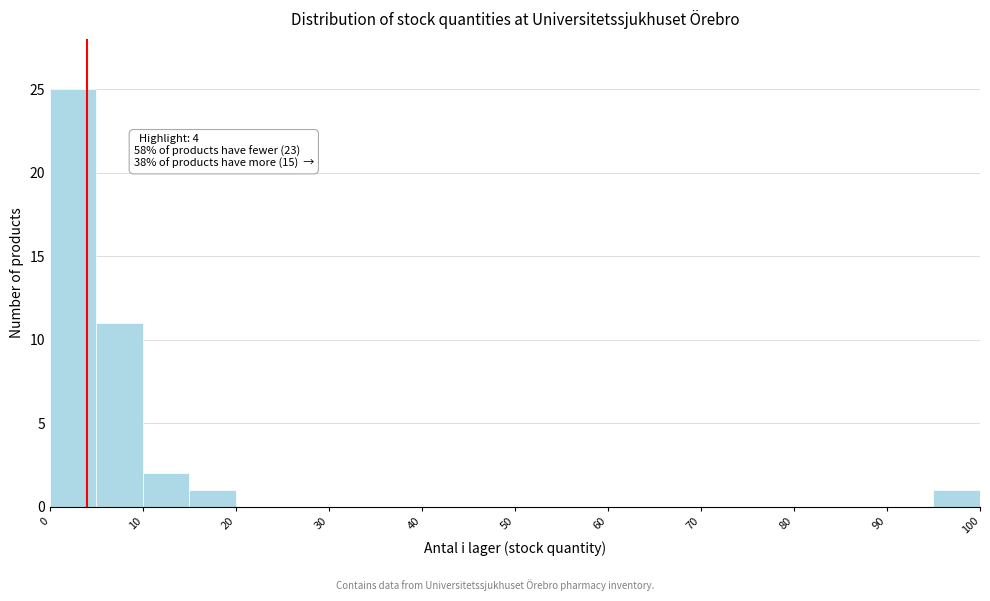

Which range on the x-axis has the tallest bar?

0 to 5